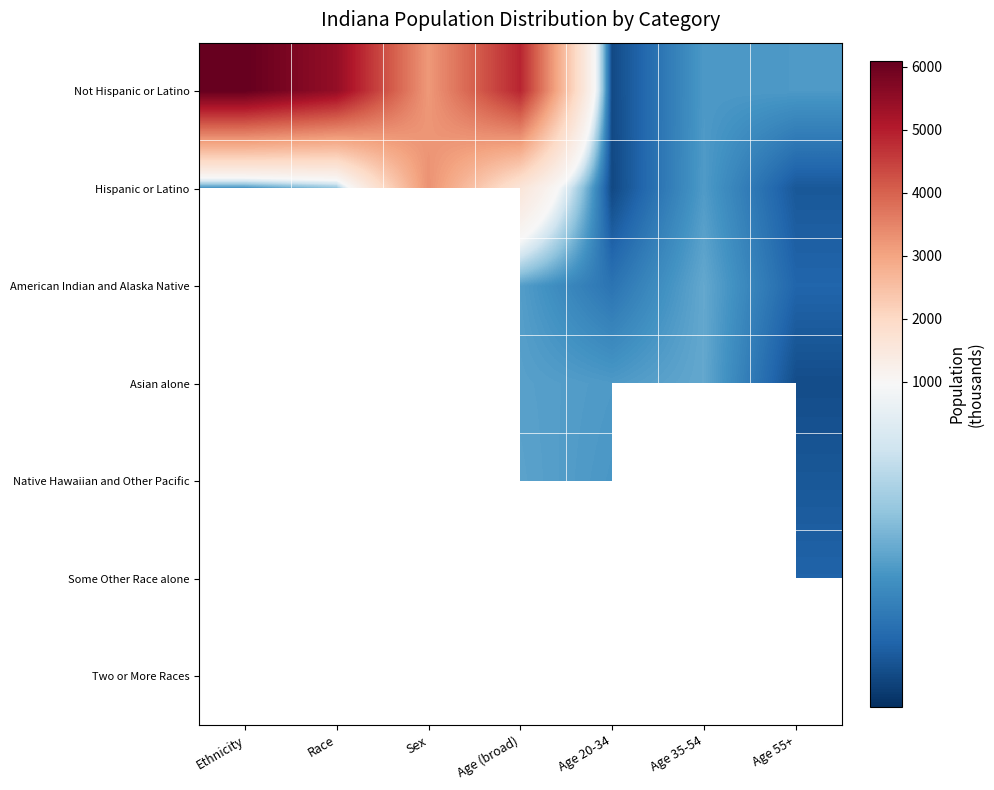

What is the difference between the highest and lowest values at Ethnicity?

5704.4